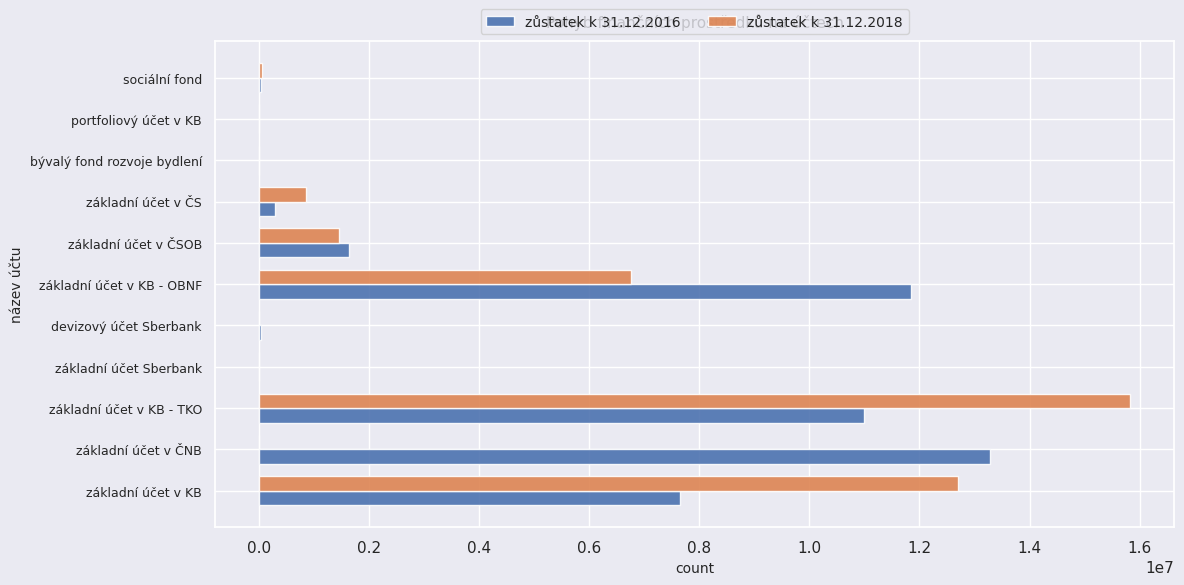

Is the value of zůstatek k 31.12.2018 at základní účet v KB - OBNF greater than the value of zůstatek k 31.12.2016 at devizový účet Sberbank?

Yes